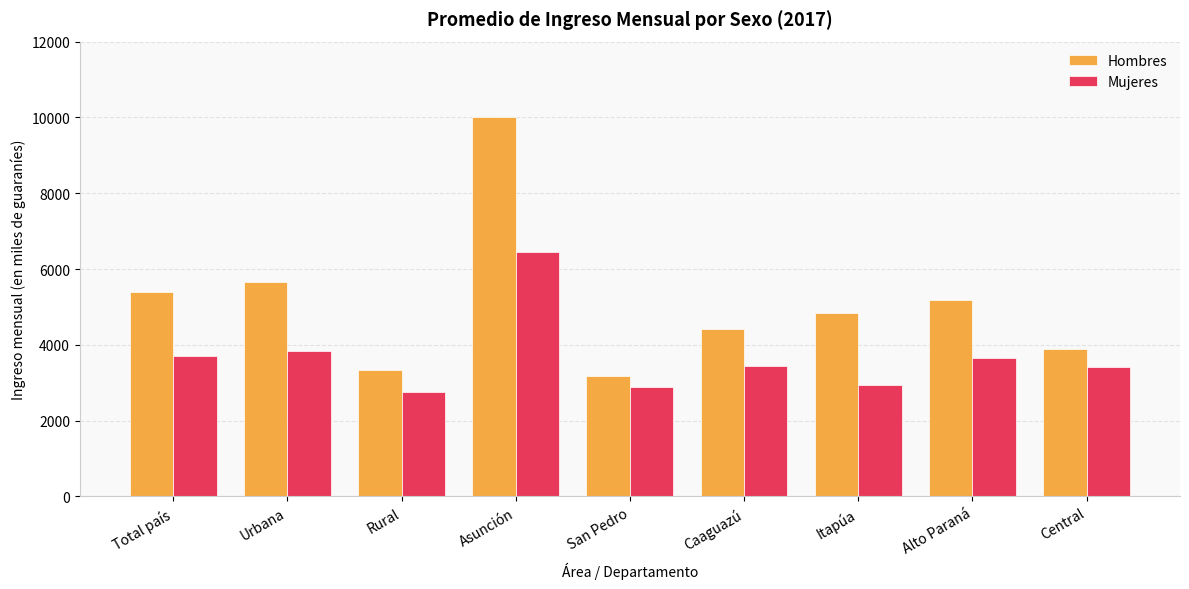

At how many categories does at least one series exceed 3431?

7